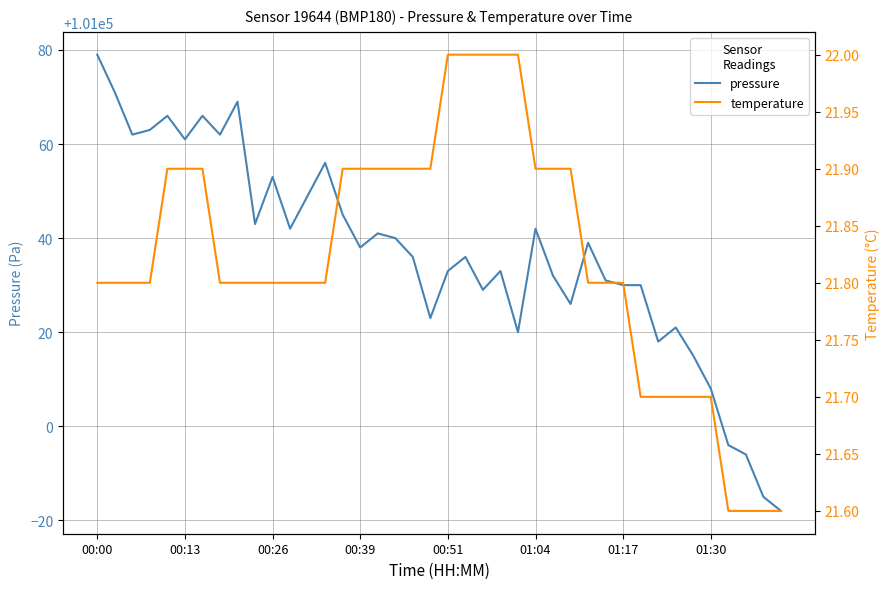

Is it true that pressure equals 140767 at 01:17?

False